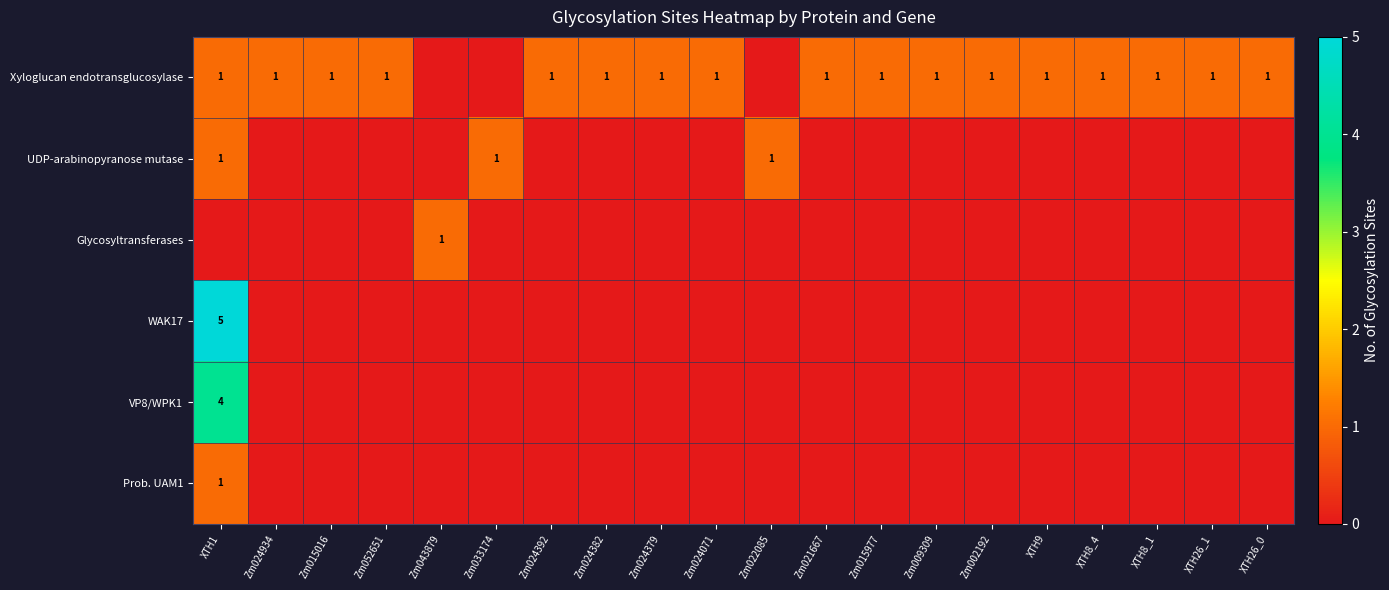

Where is UDP-arabinopyranose mutase nearest to the value 0?

Zm024934